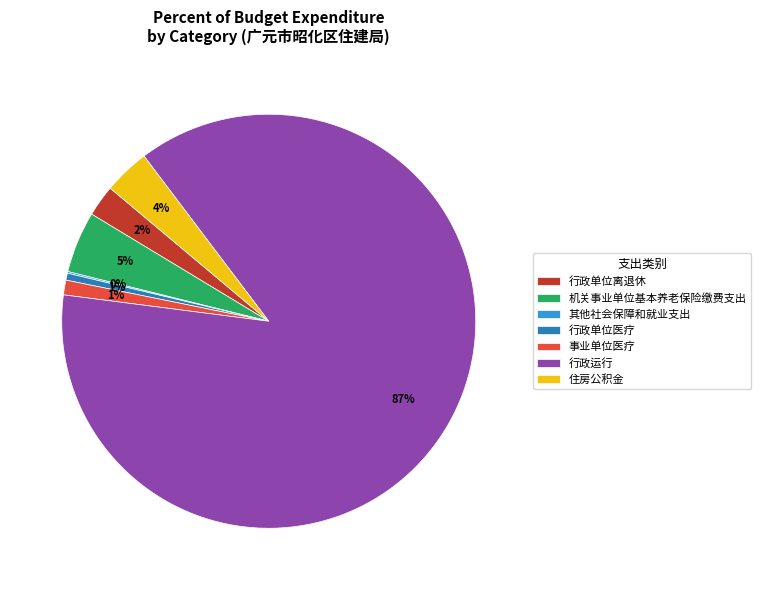

Is the sum of 机关事业单位基本养老保险缴费支出 and 住房公积金 greater than half?

No